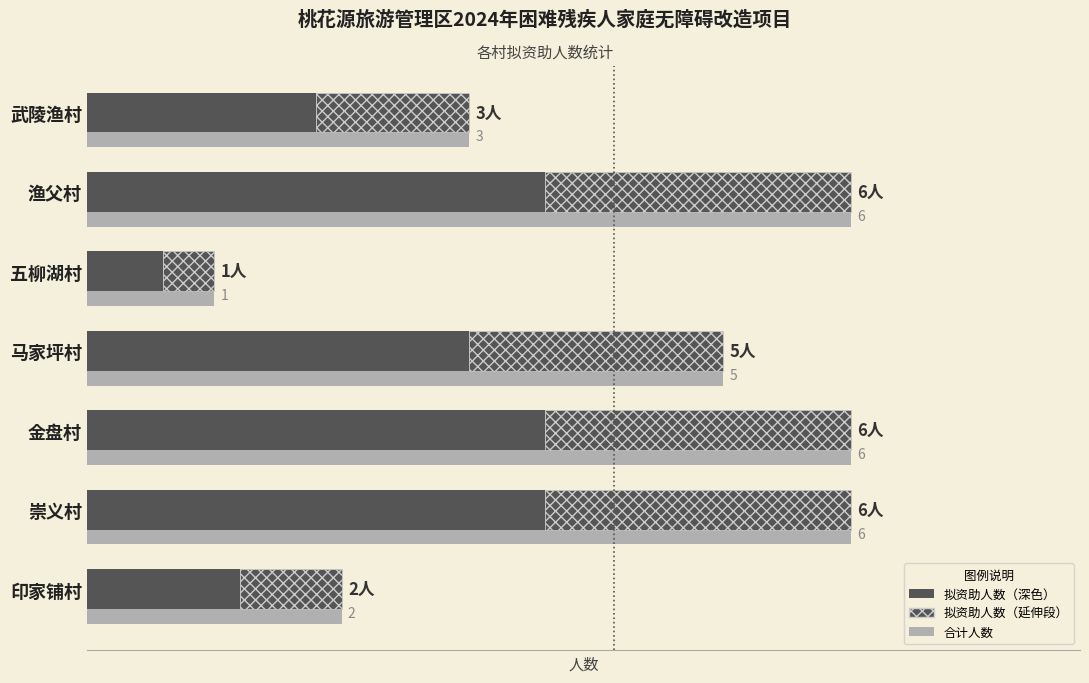

How many series are shown in this chart?

3